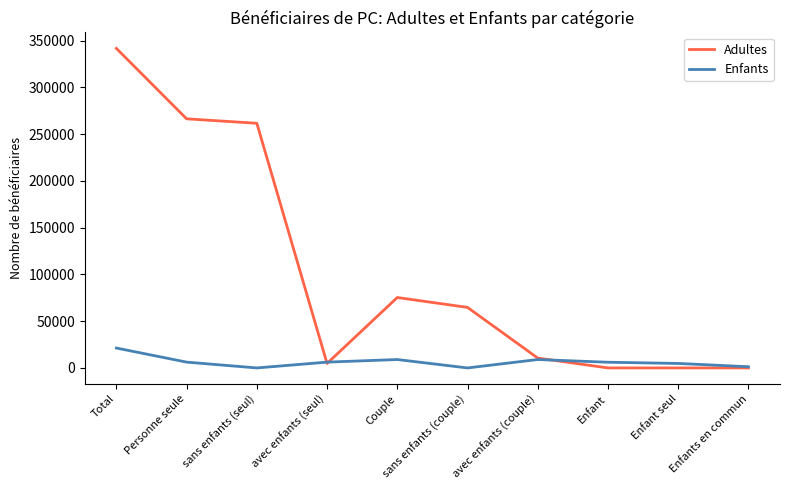

Which category has the highest value across all series?

Total